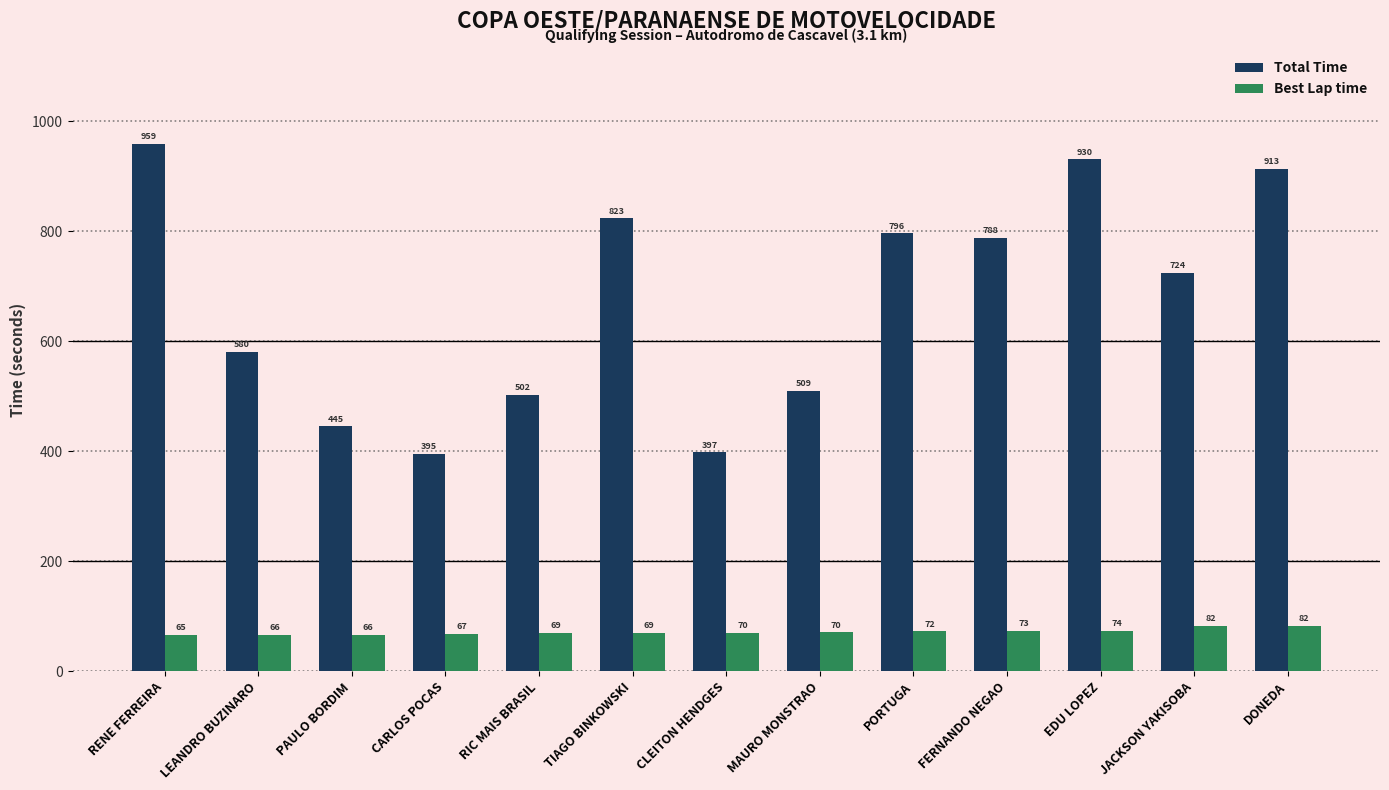

Which series changed the most between LEANDRO BUZINARO and EDU LOPEZ?

Total Time